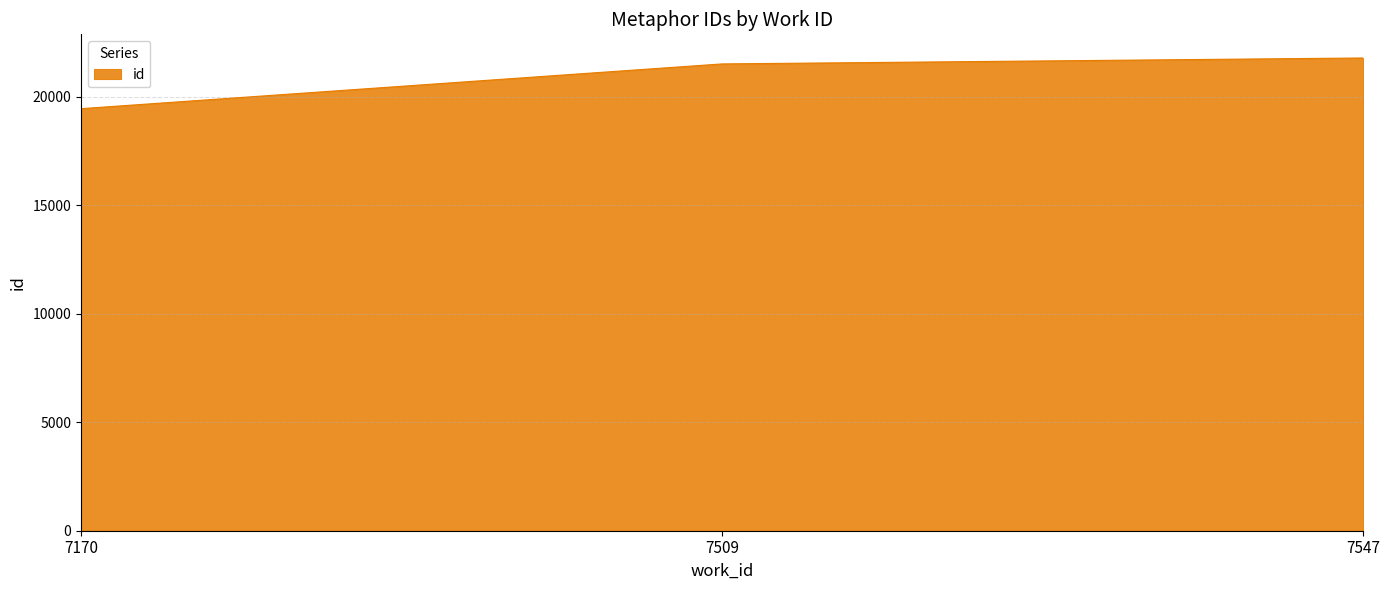

List the labels in order of value, smallest first.

7170, 7509, 7547